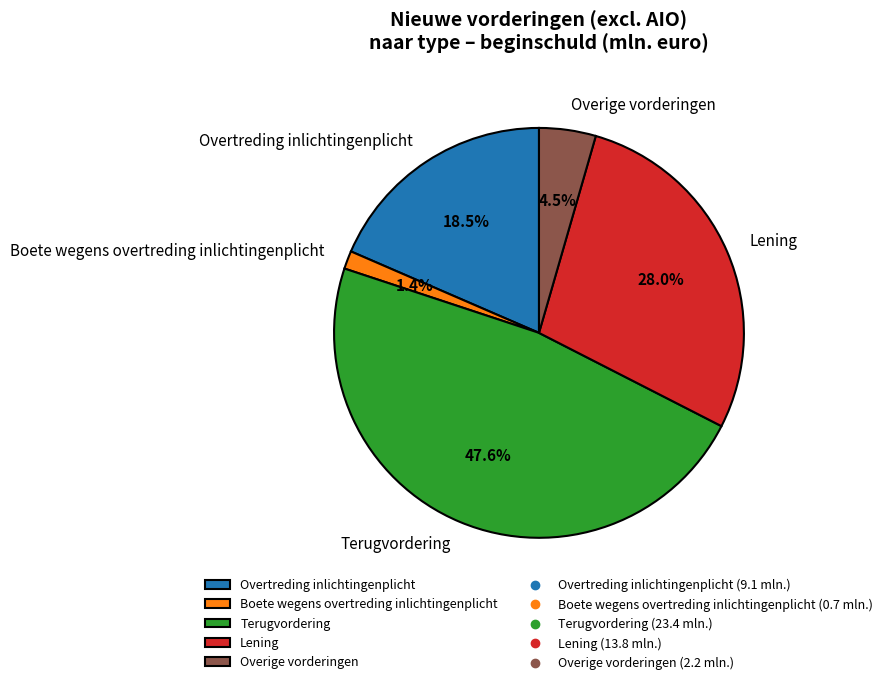

How many slices are in this pie chart?

5